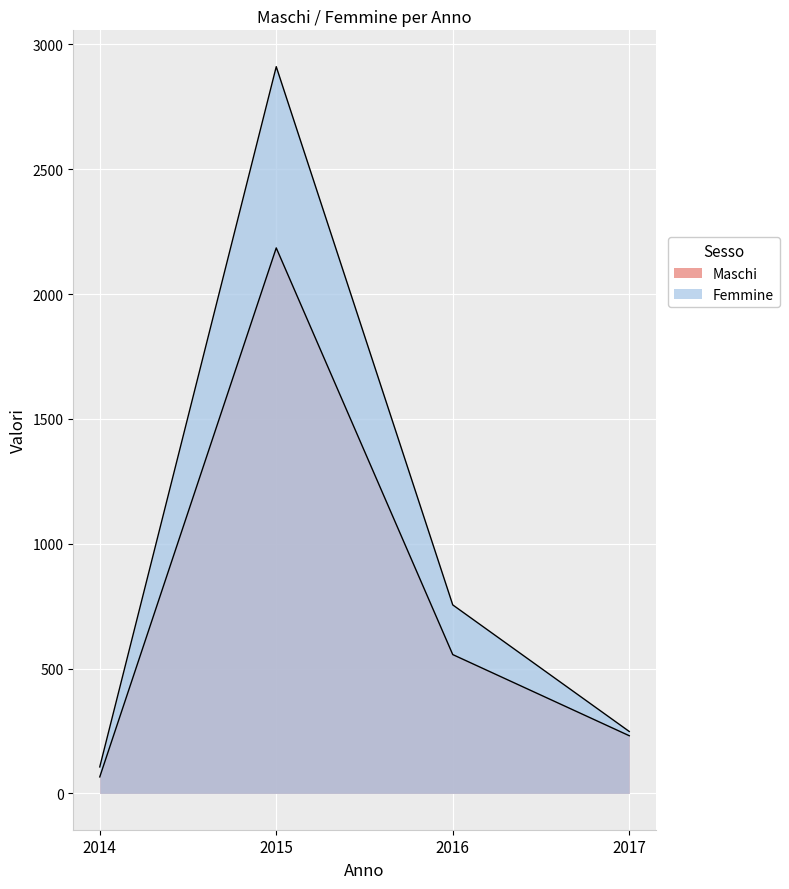

True or false: Maschi has a value of 3757 at 2015.

False